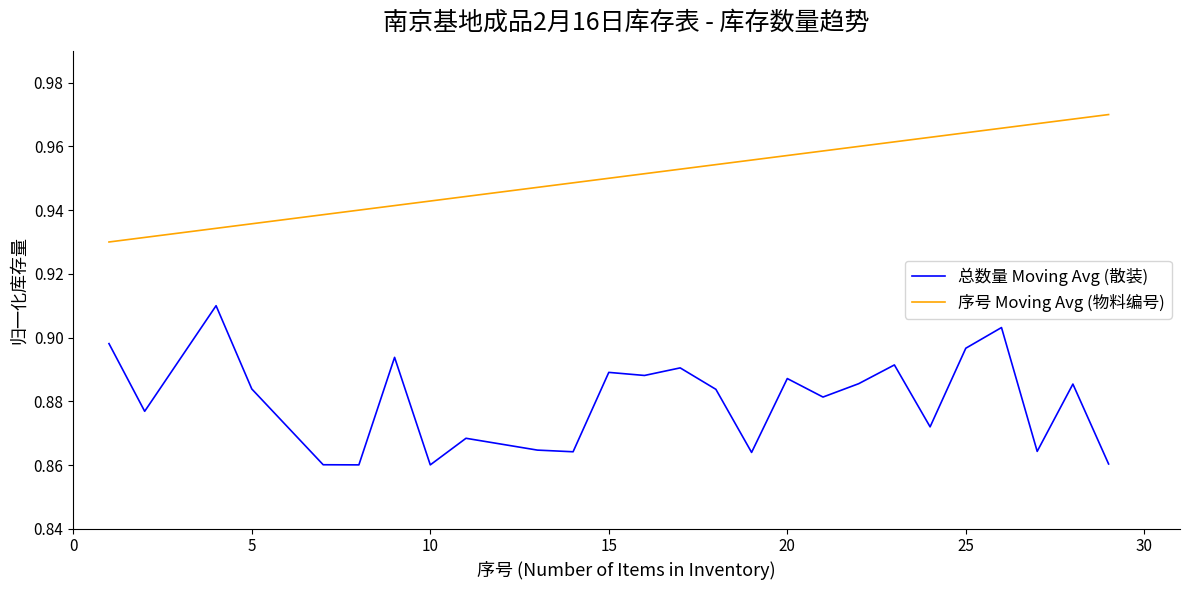

List the series in order of their peak value, highest first.

序号 Moving Avg (物料编号), 总数量 Moving Avg (散装)